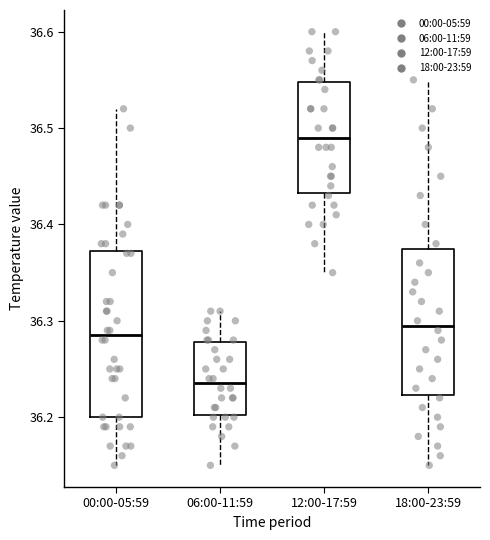

Where does the upper whisker of the box for 18:00-23:59 end on the y-axis? The values are not printed on the chart, so give them approximately, as read against the axis.

36.55